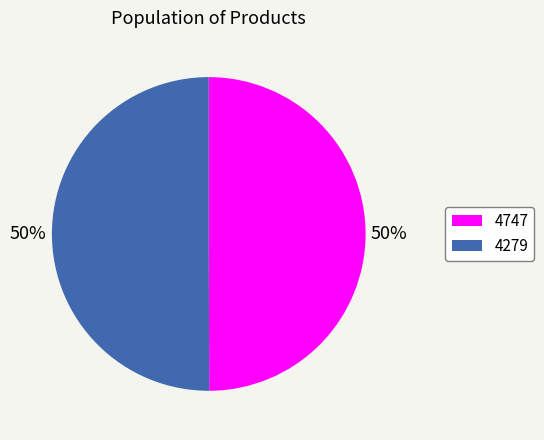

Is it true that 4747 is 50% of the pie?

True